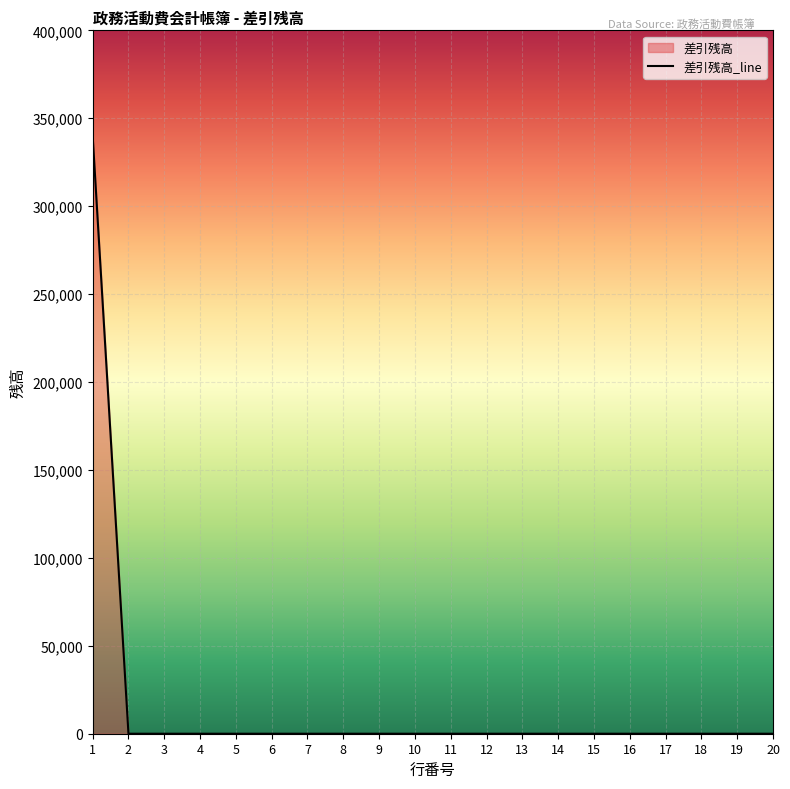

True or false: the data shows 0 at 16.

True